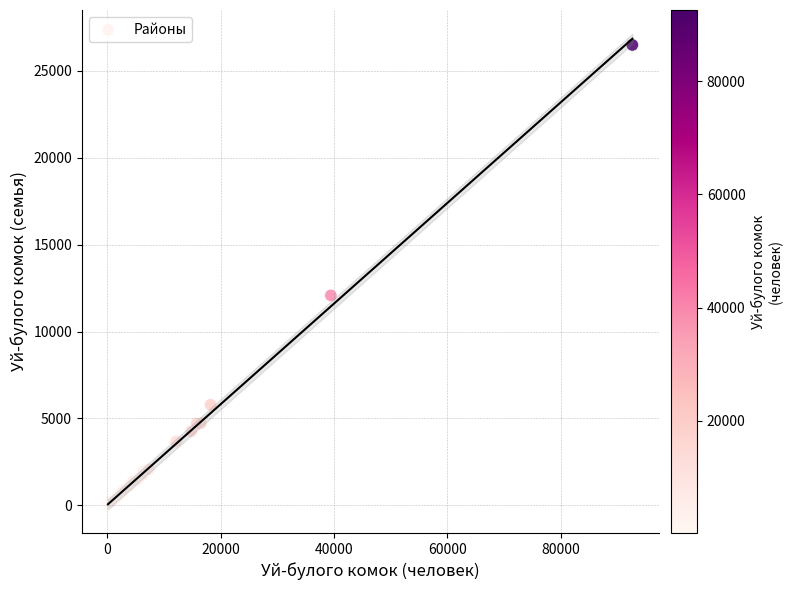

What Y value in the scatter plot is closest to 13257?

12077